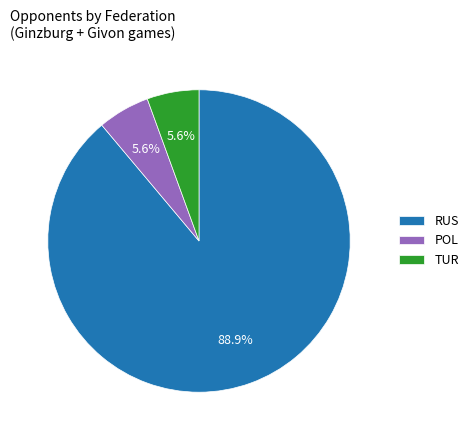

To the nearest percent, what is the average slice percentage?

33%